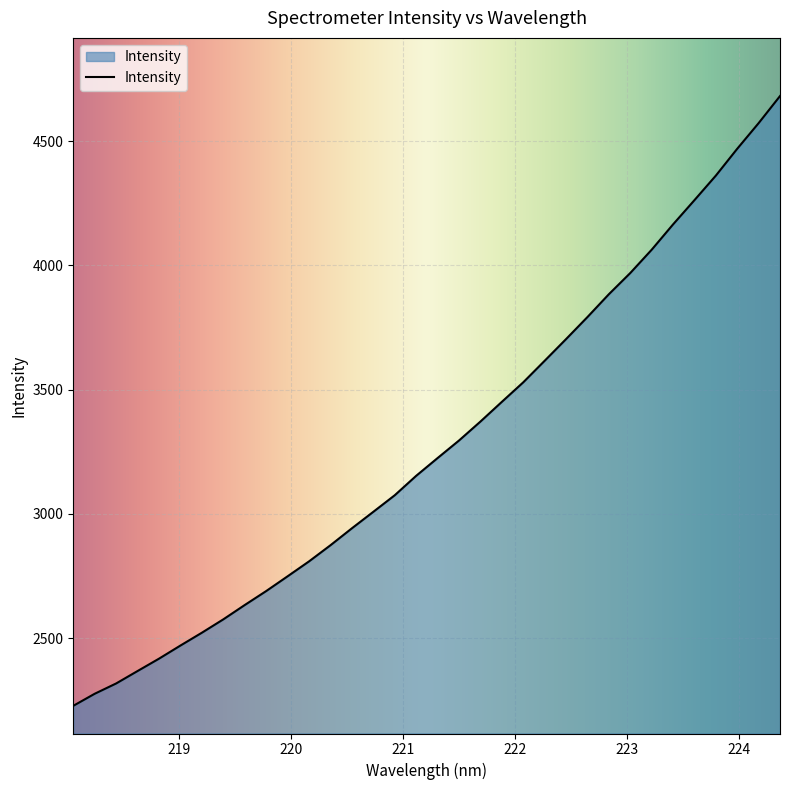

Does the chart display data point markers on the line(s)?

No